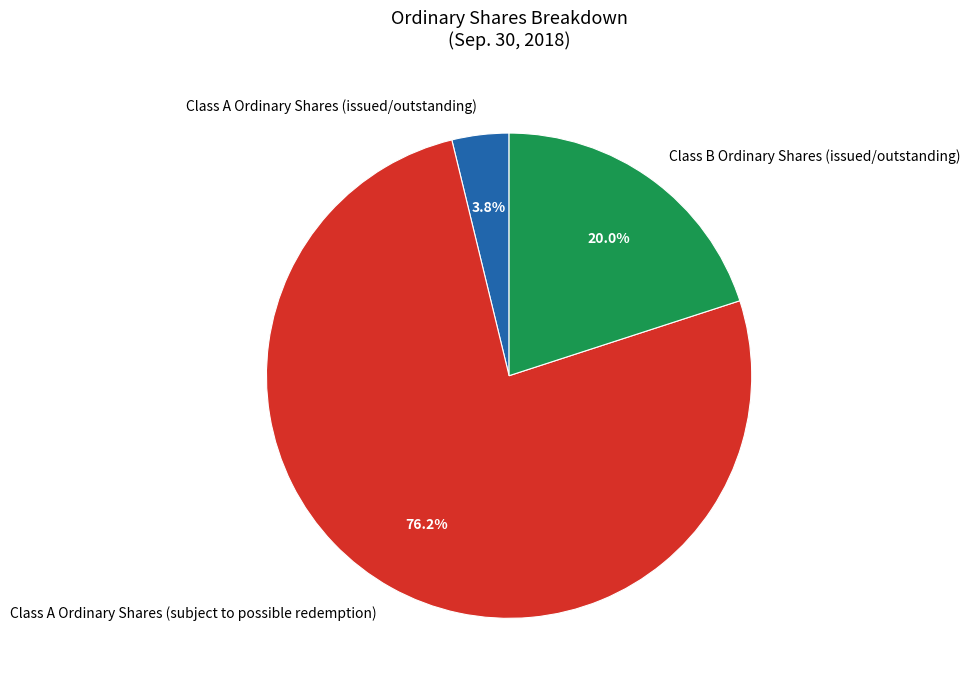

How many slices are in this pie chart?

3